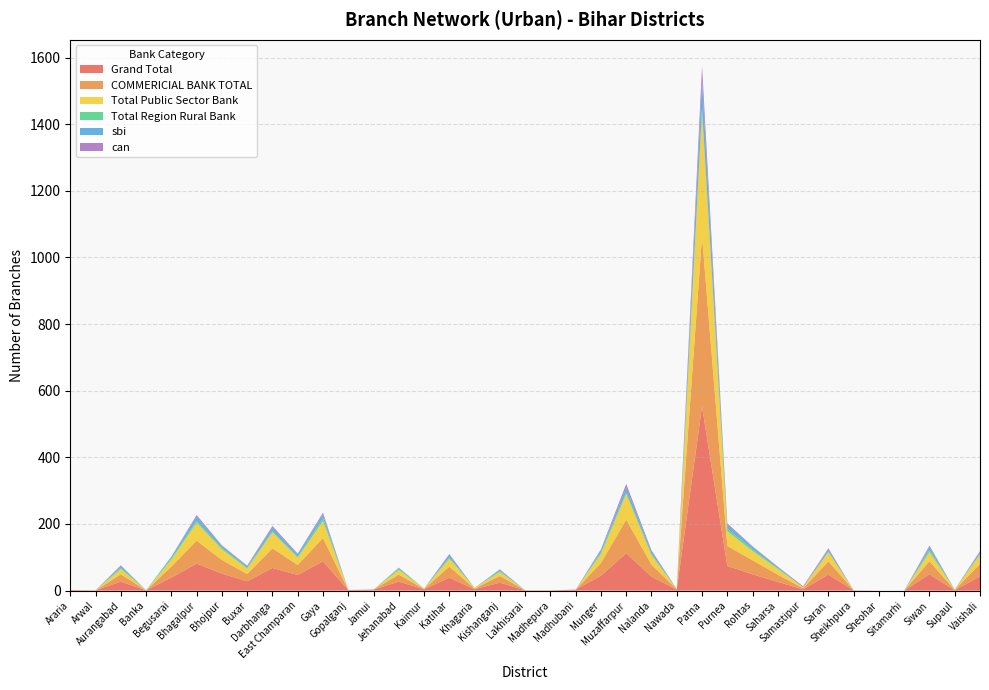

Reading left to right, extract all data points from this chart.

Grand Total: 2	1	27	1	39	81	51	28	68	47	88	2	3	27	4	39	4	24	1	1	3	45	112	42	3	553	74	49	26	4	48	1	0	0	49	1	43
COMMERICIAL BANK TOTAL: 0	0	22	0	33	69	41	22	59	30	70	0	0	21	1	33	2	20	0	0	0	38	101	36	1	511	60	42	22	3	40	0	0	0	39	1	37
Total Public Sector Bank: 0	0	16	0	21	54	32	16	48	22	51	0	0	14	1	24	2	12	0	0	0	27	77	28	1	372	44	28	17	3	28	0	0	0	28	1	28
Total Region Rural Bank: 0	0	4	0	4	6	4	3	4	3	9	0	0	4	0	4	0	3	0	0	0	5	6	4	0	13	8	5	2	0	1	0	0	0	6	0	3
sbi: 0	0	5	0	5	12	6	4	10	7	11	0	0	2	0	8	0	4	0	0	0	6	14	7	0	82	11	7	4	0	7	0	0	0	9	0	5
can: 0	0	2	0	0	5	2	2	5	2	5	0	0	1	0	2	0	1	0	0	0	3	10	4	0	44	5	2	1	3	3	0	0	0	4	0	3